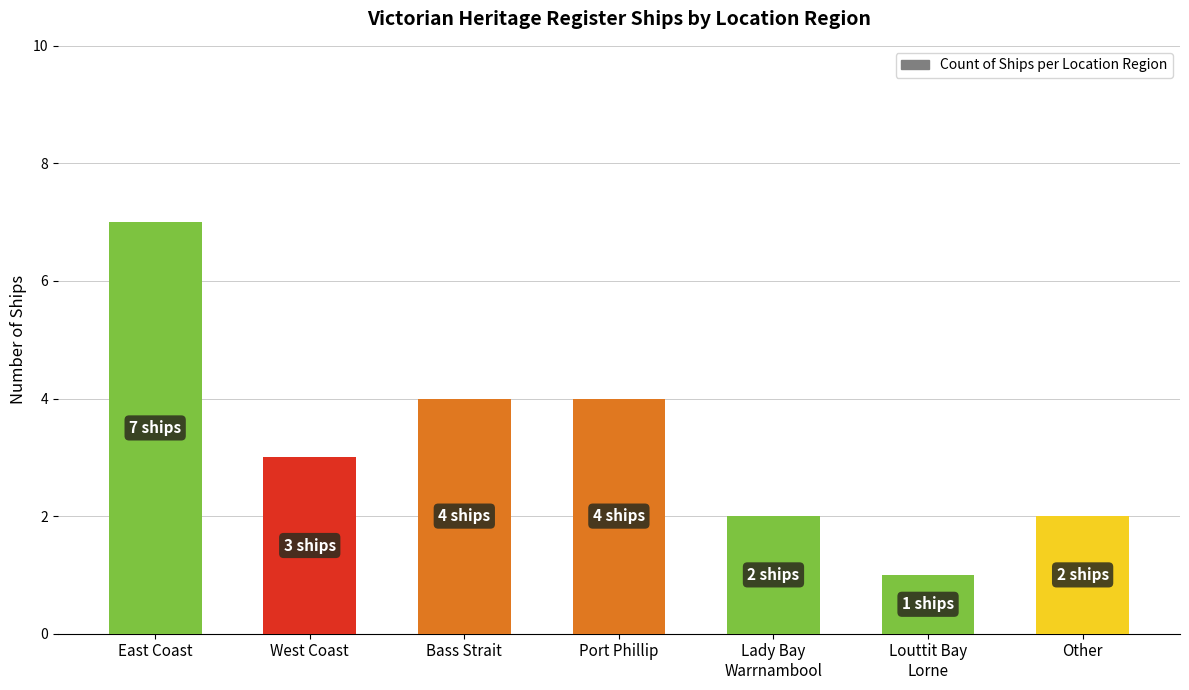

Between East Coast and Other, which is larger?

East Coast